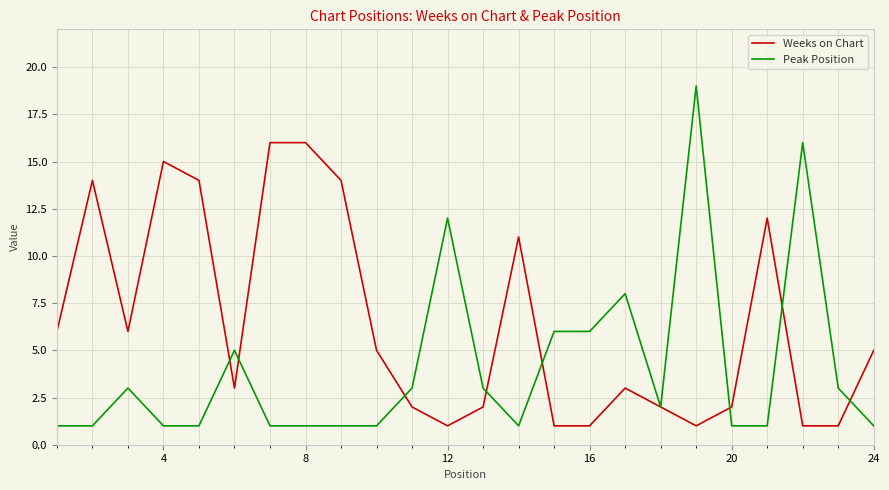

Which series has the largest total across all categories?

Weeks on Chart